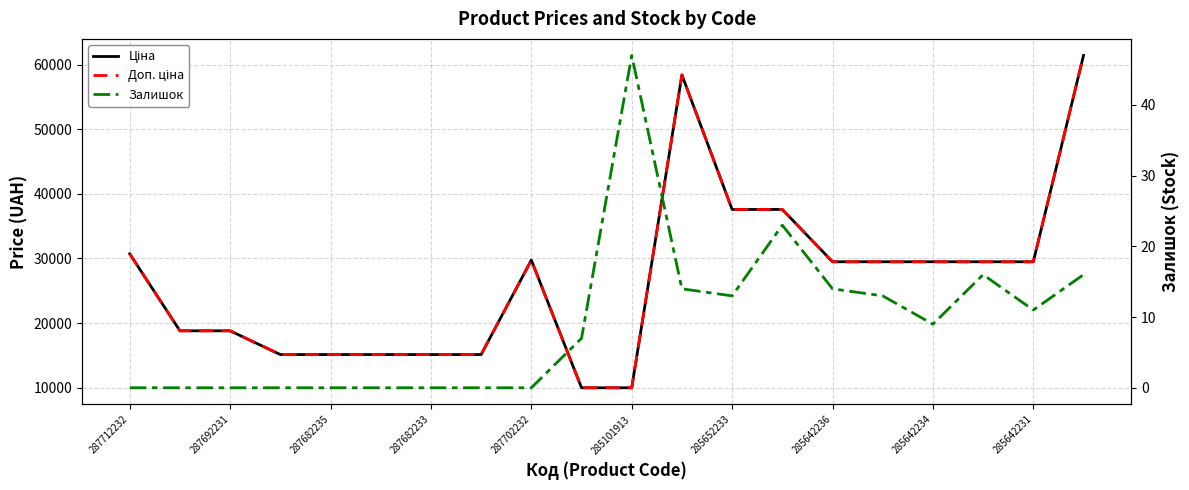

How many data points in Залишок are above 9?

9